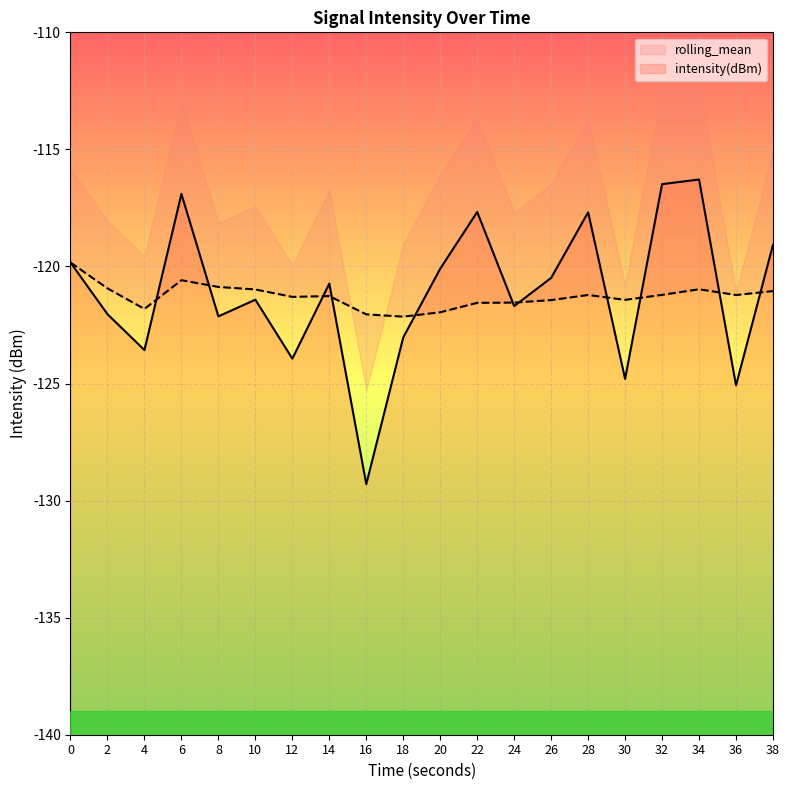

What is the difference between the maximum and minimum values in the rolling_mean series?

2.3